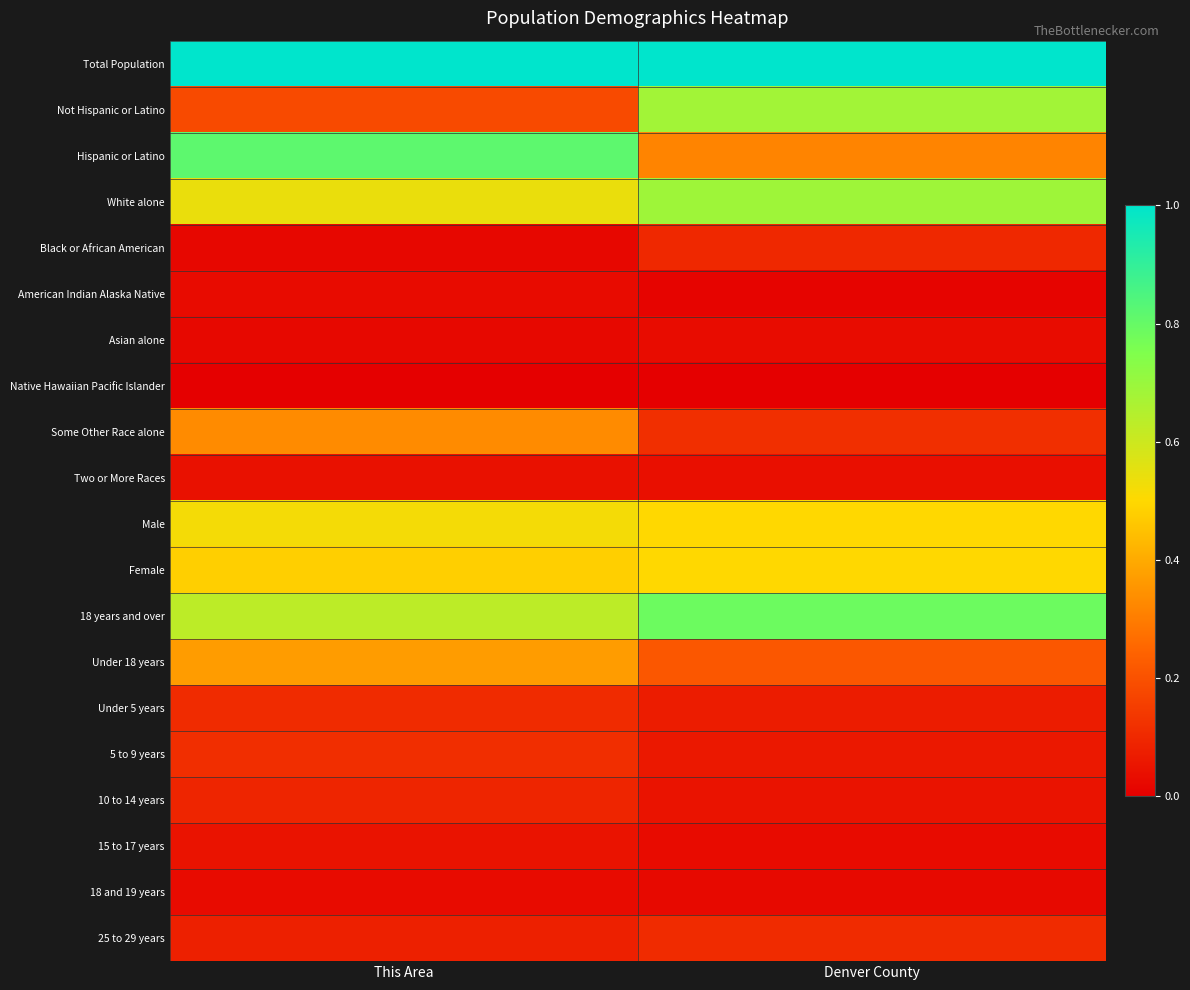

Reading left to right, list all the values displayed in this chart.

Total Population: This Area=1.0	Denver County=1.0
Not Hispanic or Latino: This Area=0.2	Denver County=0.7
Hispanic or Latino: This Area=0.8	Denver County=0.3
White alone: This Area=0.5	Denver County=0.7
Black or African American: This Area=0.0	Denver County=0.1
American Indian Alaska Native: This Area=0.0	Denver County=0.0
Asian alone: This Area=0.0	Denver County=0.0
Native Hawaiian Pacific Islander: This Area=0.0	Denver County=0.0
Some Other Race alone: This Area=0.3	Denver County=0.1
Two or More Races: This Area=0.0	Denver County=0.0
Male: This Area=0.5	Denver County=0.5
Female: This Area=0.5	Denver County=0.5
18 years and over: This Area=0.6	Denver County=0.8
Under 18 years: This Area=0.4	Denver County=0.2
Under 5 years: This Area=0.1	Denver County=0.1
5 to 9 years: This Area=0.1	Denver County=0.1
10 to 14 years: This Area=0.1	Denver County=0.0
15 to 17 years: This Area=0.0	Denver County=0.0
18 and 19 years: This Area=0.0	Denver County=0.0
25 to 29 years: This Area=0.1	Denver County=0.1